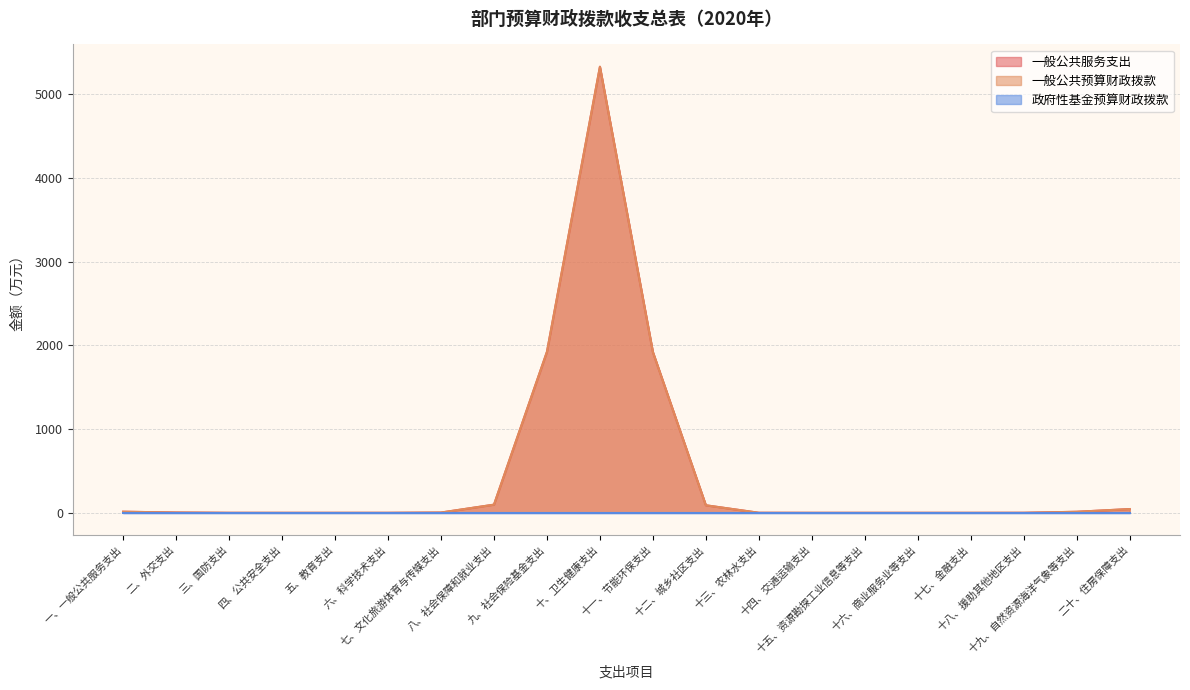

Is it true that 一般公共服务支出 equals -3386.2 at 五、教育支出?

False